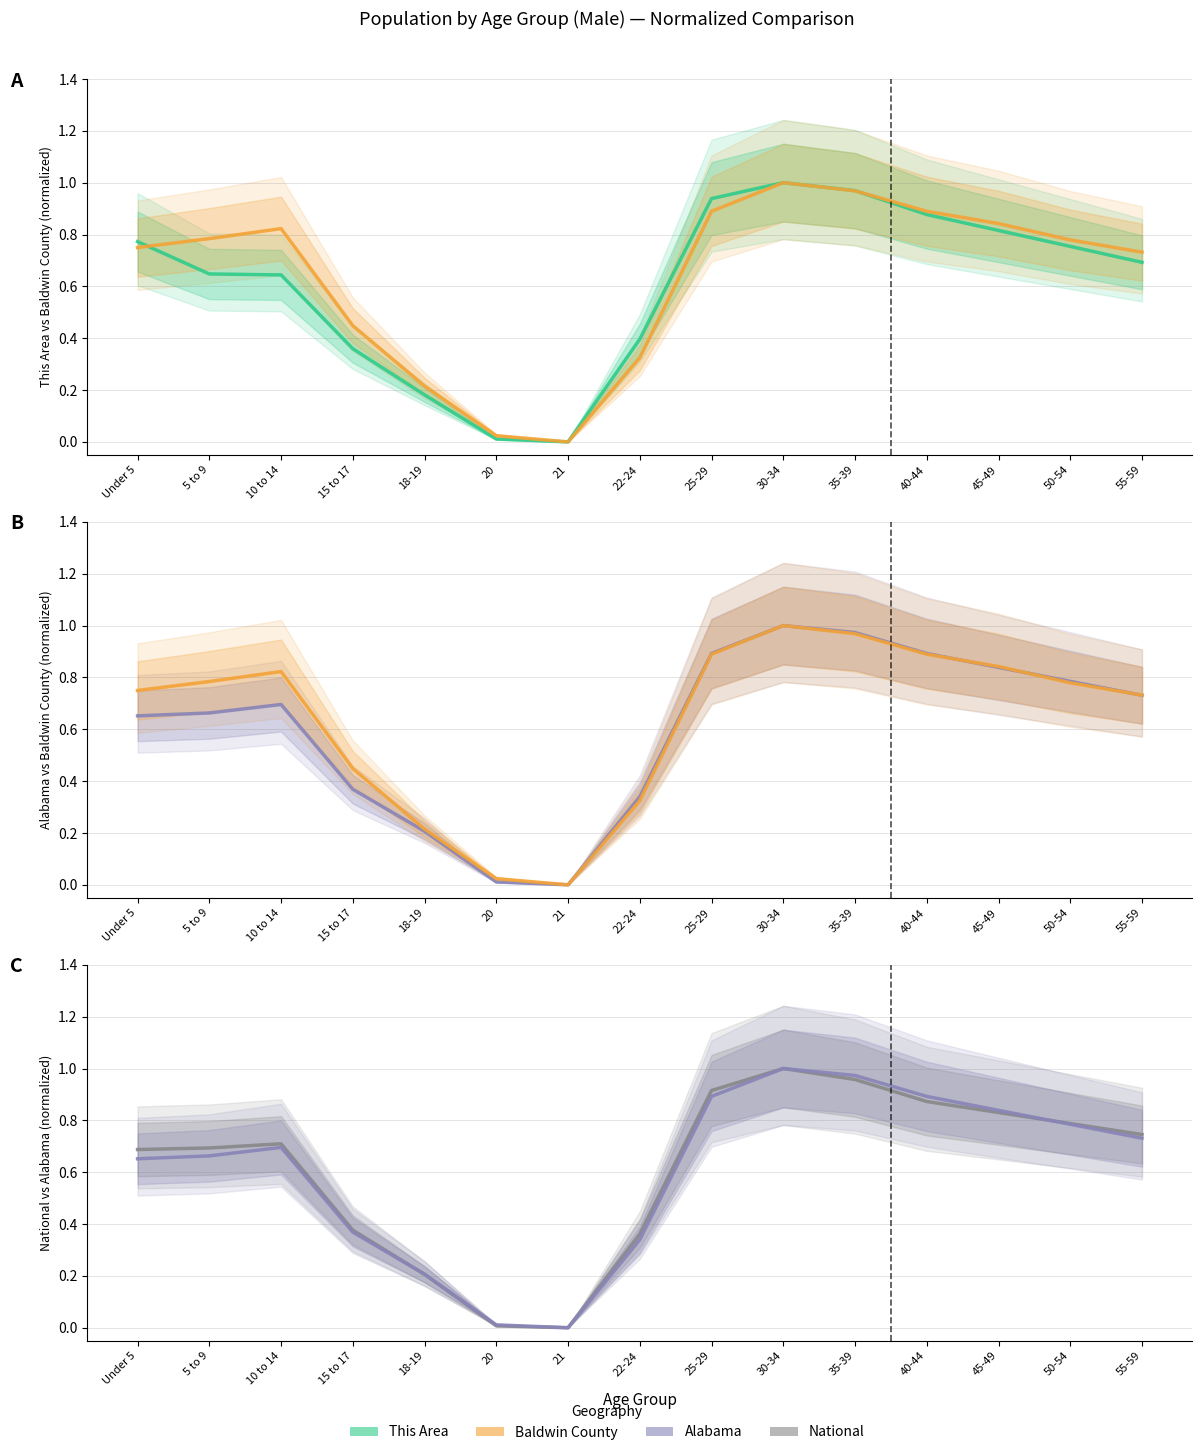

After their last crossing, which series has the higher values: This Area or Alabama?

This Area